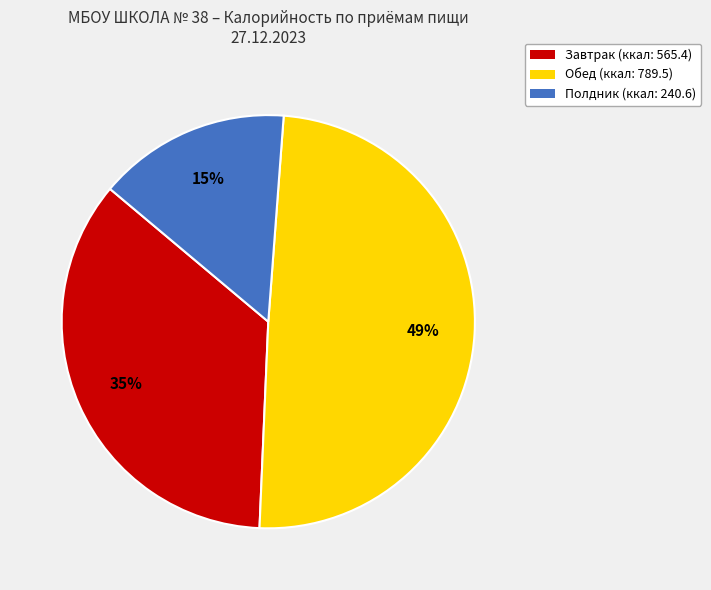

Which has a higher value, Завтрак or Полдник?

Завтрак